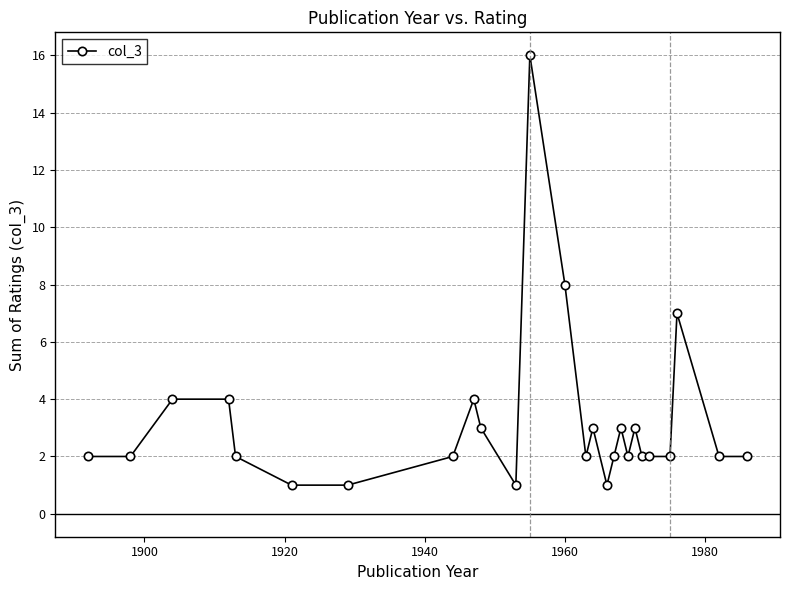

What is the value of the 11th point from the left?

1